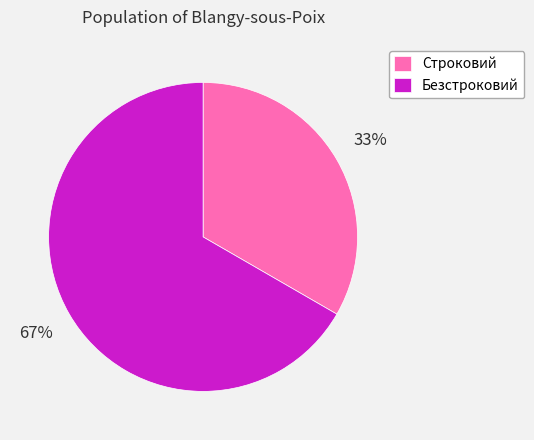

What is the largest slice in the pie chart?

Безстроковий